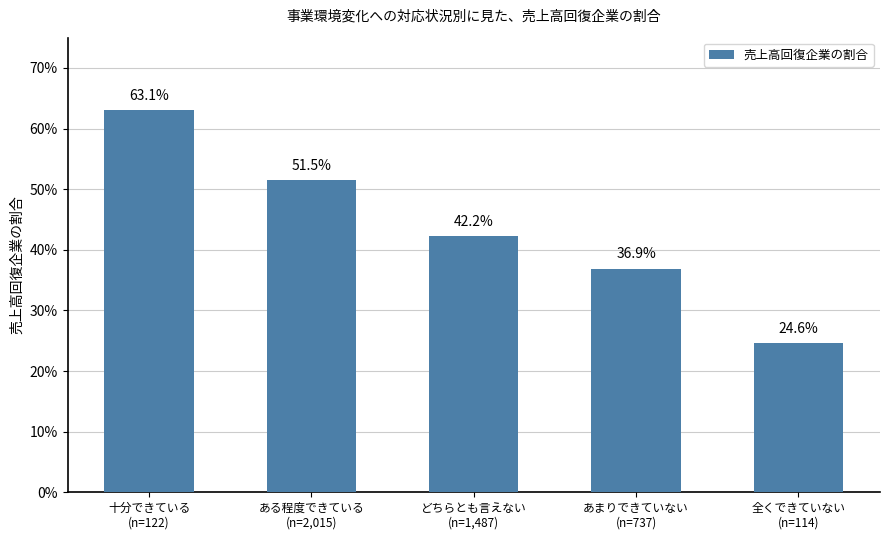

Is it true that the value at 十分できている
(n=122) is 0.6?

True